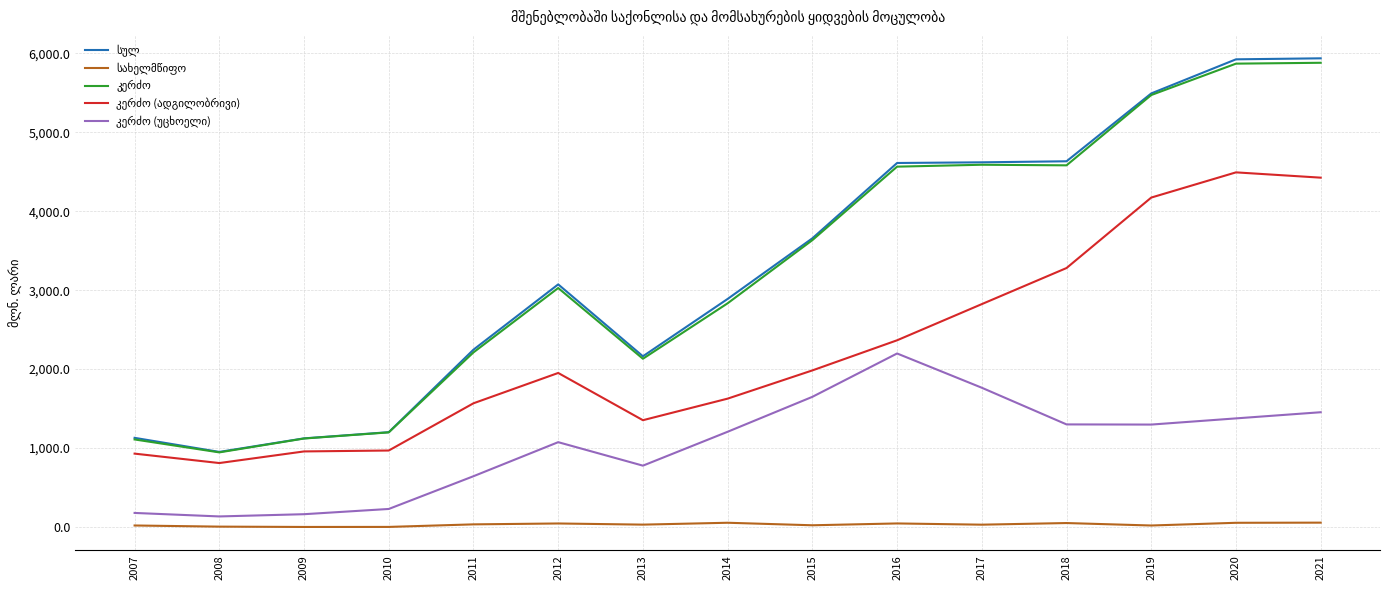

What is the maximum value shown in the chart?

5935.2